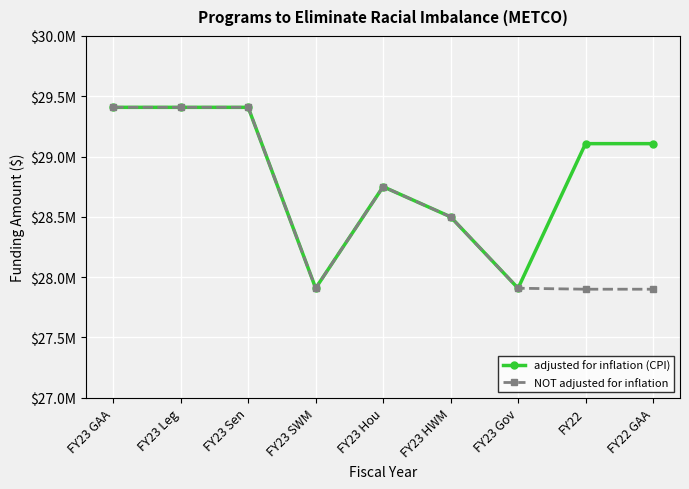

Where does the adjusted for inflation (CPI) series first go above 29107014?

FY23 GAA